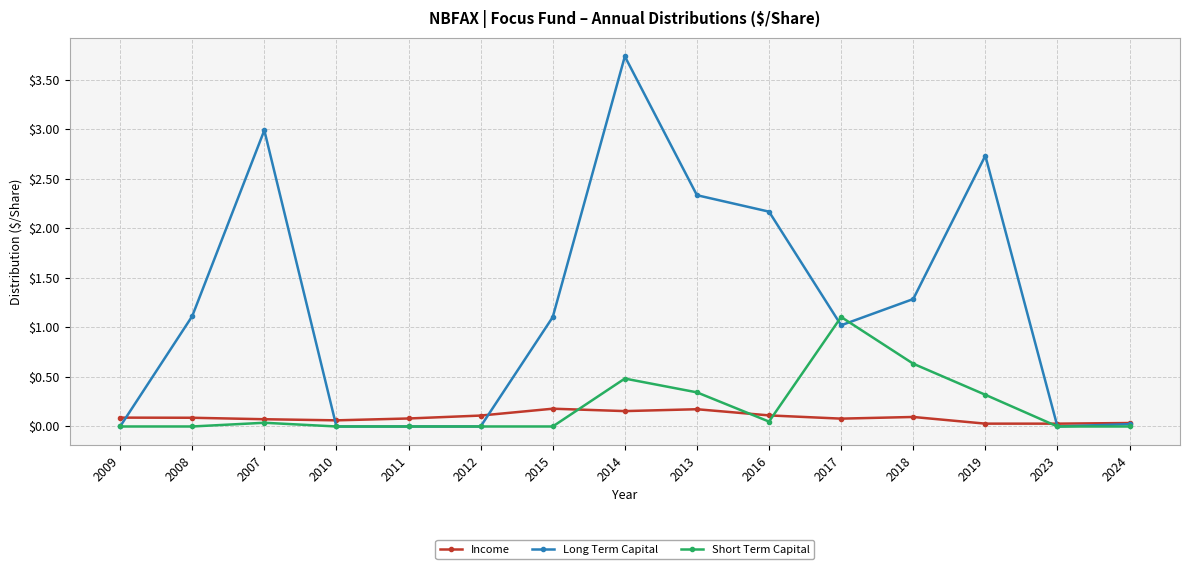

Count the number of categories in the chart.

15